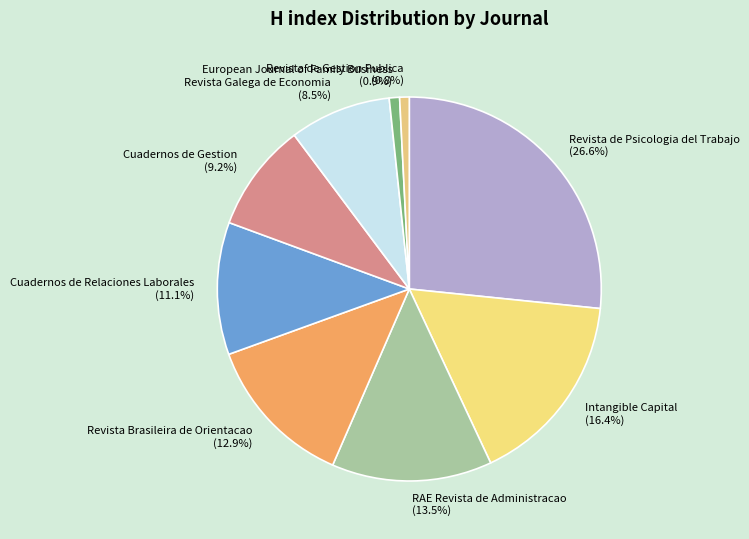

Is there any slice that represents more than half of the pie?

No